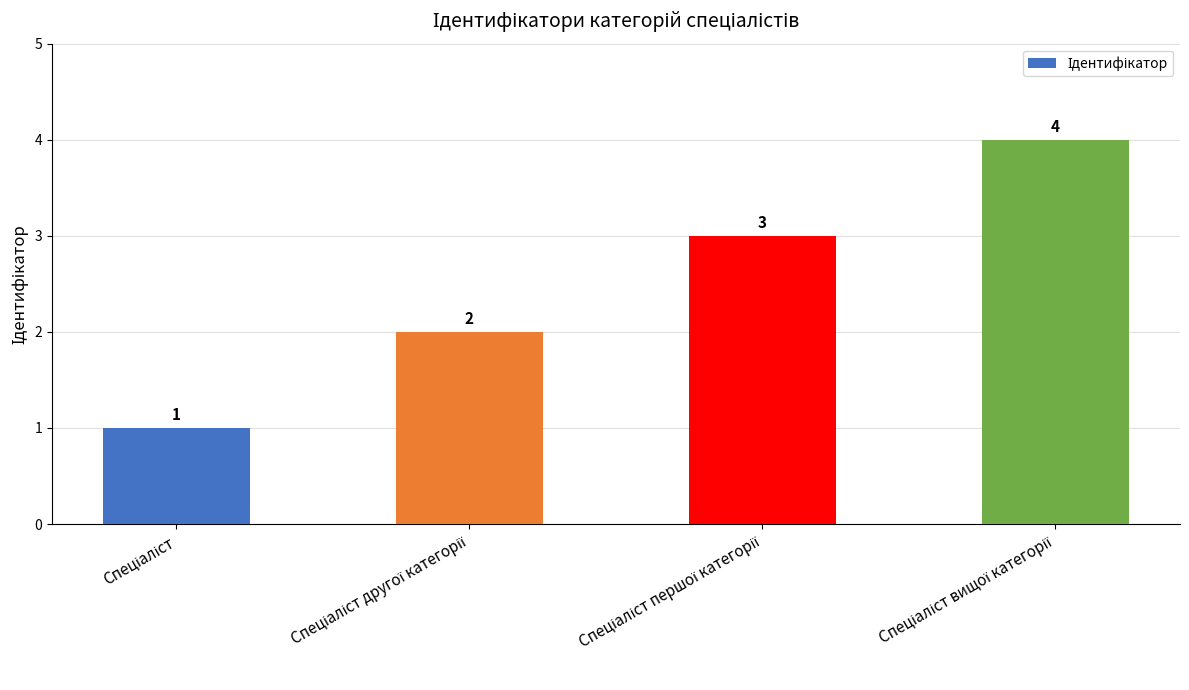

How many values are between 2 and 4?

3